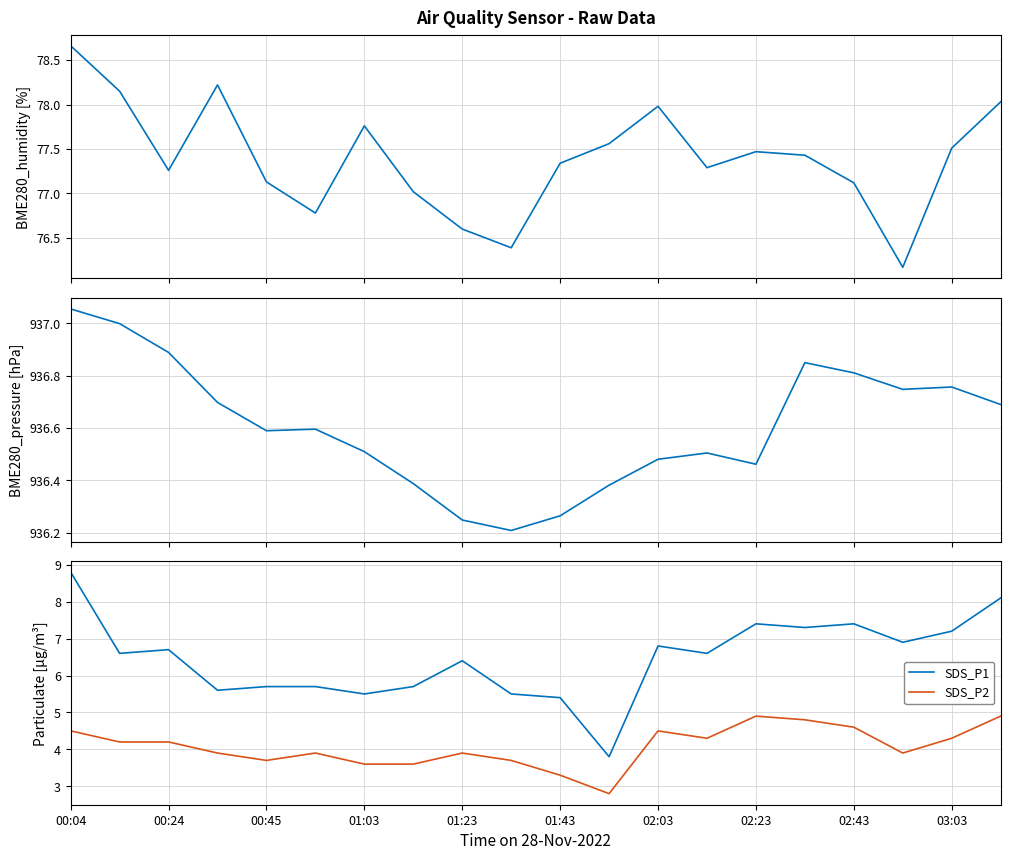

How many interior local peaks does the BME280_pressure series have?

4